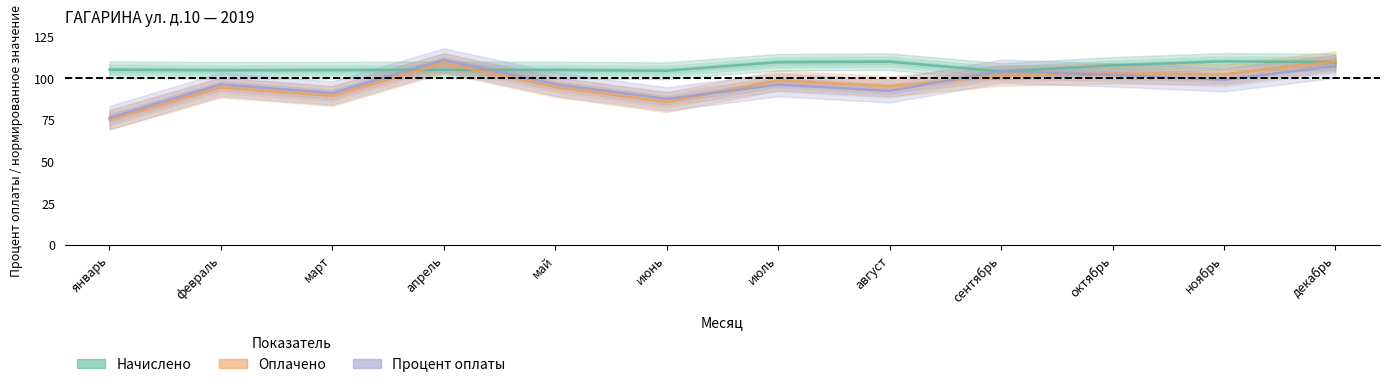

How many values in the Оплачено series exceed 98?

6